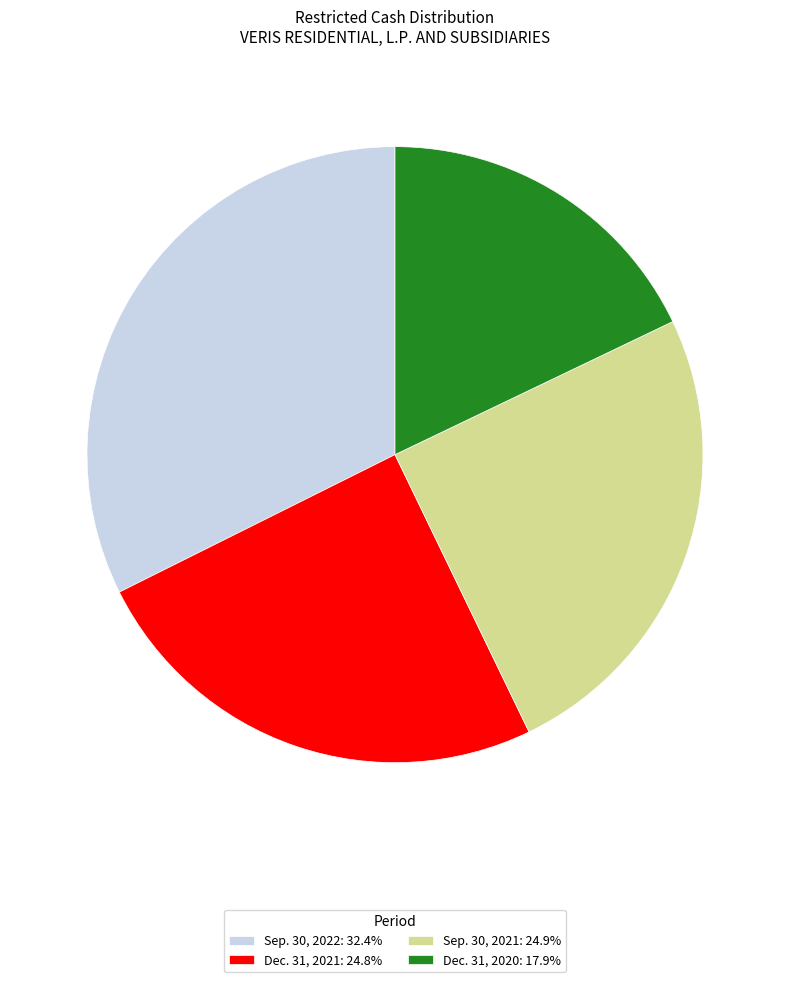

Which slice is the largest?

Sep. 30, 2022